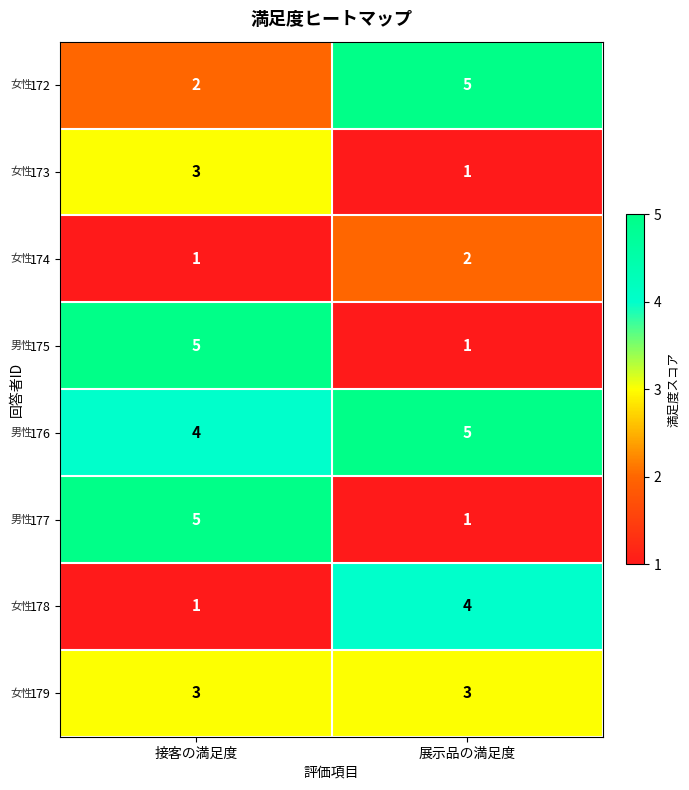

What is the sum of all 175 values?

6